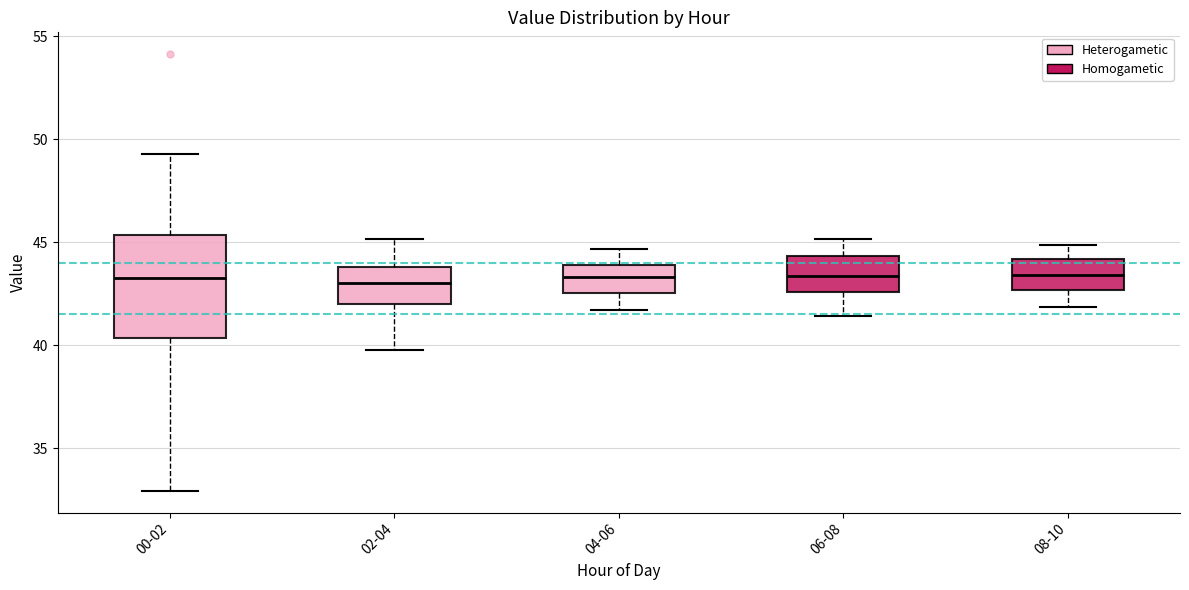

Which box is the tallest, from its lower edge to its upper edge?

00-02